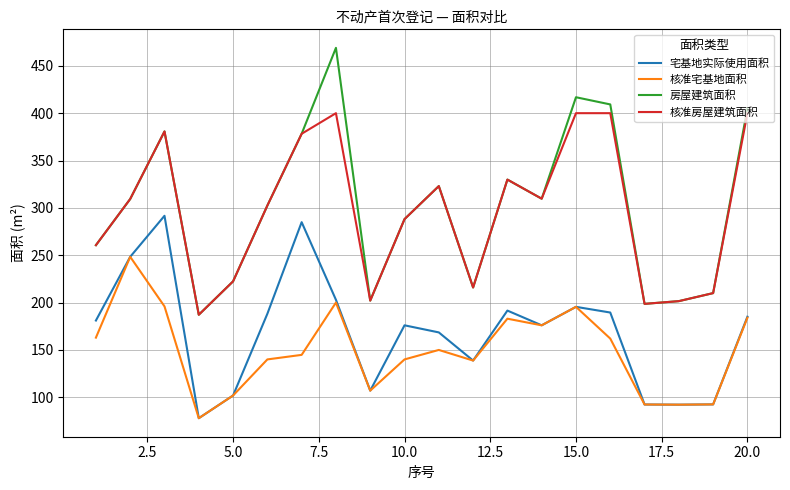

Which series has the largest range (max minus min)?

房屋建筑面积